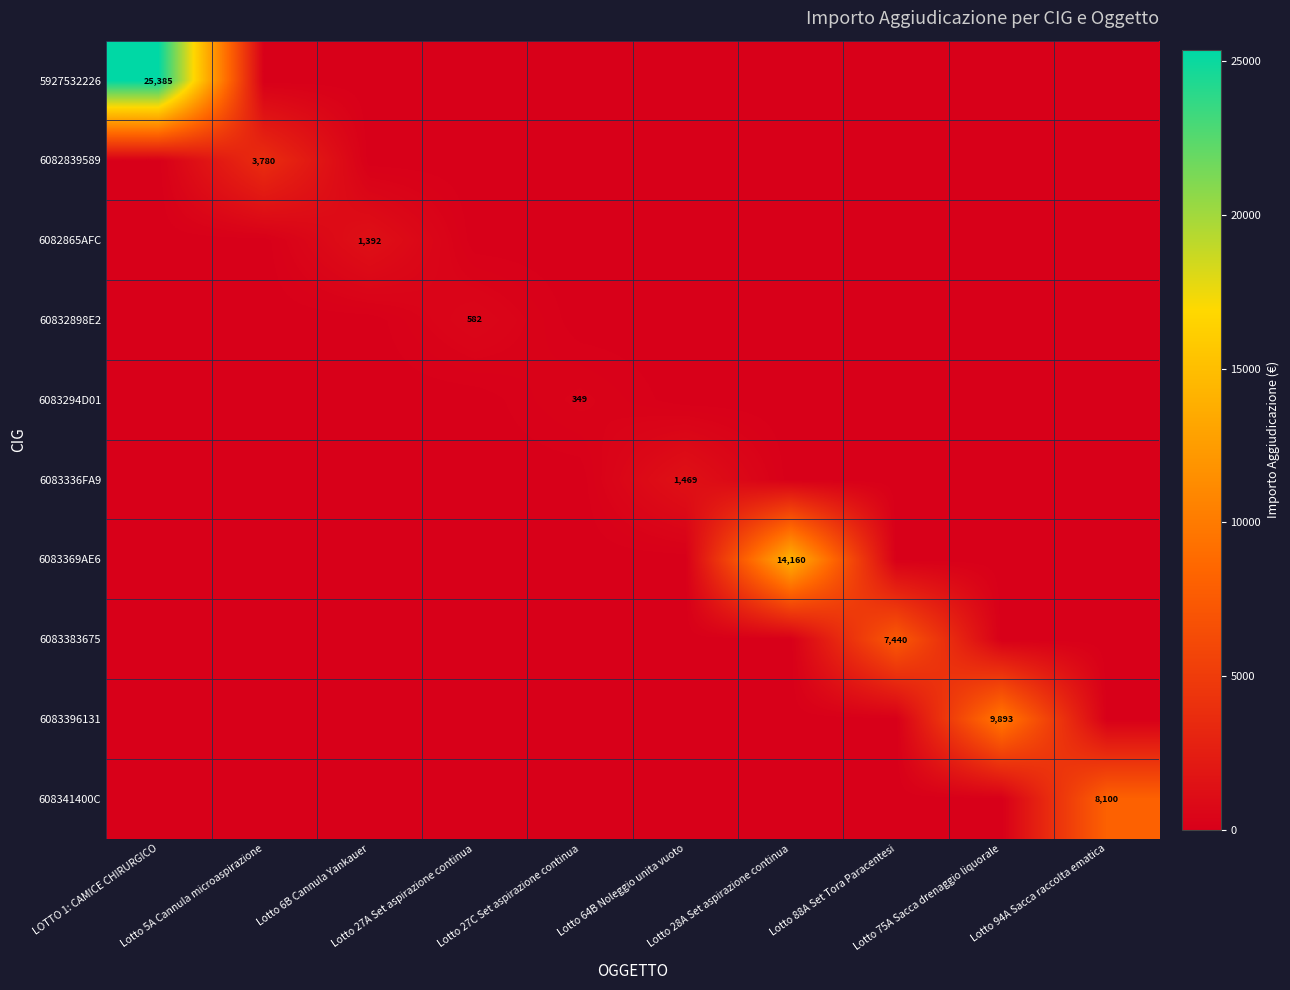

The 6082865AFC series shows 0.0 at Lotto 88A Set Tora Paracentesi. True or false?

True